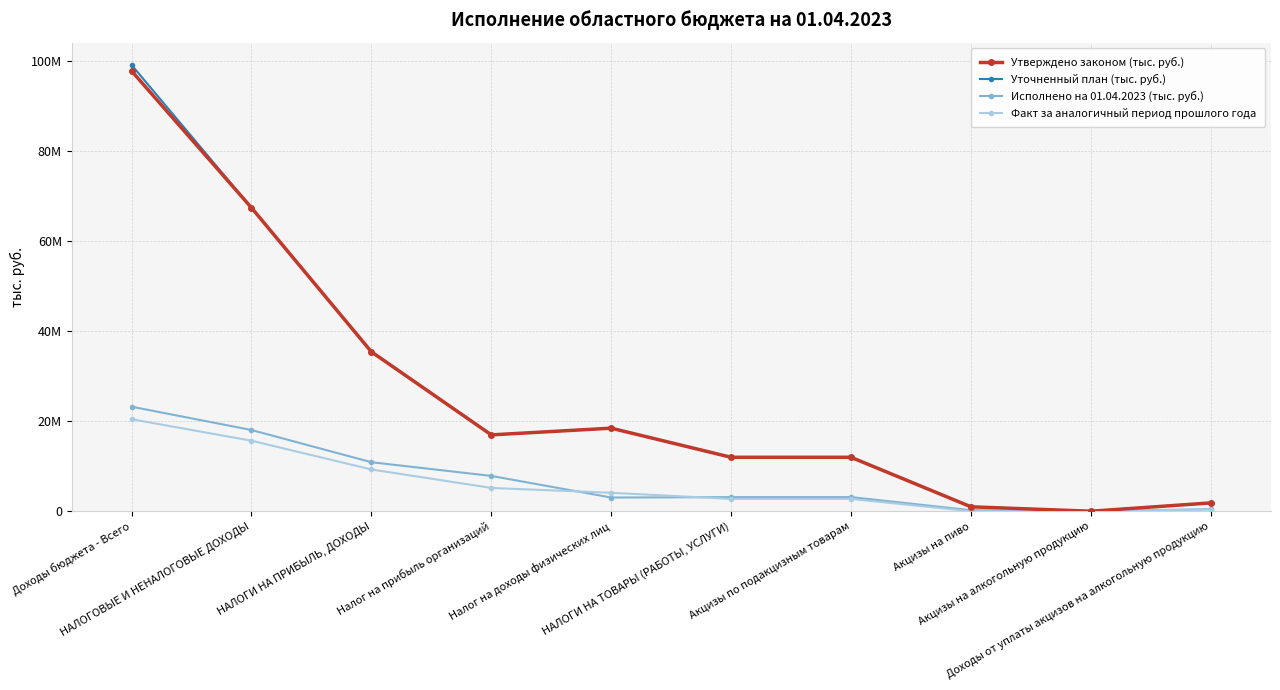

Reading left to right, transcribe all the data shown in this chart.

Утверждено законом (тыс. руб.): 97810421.0	67420440.4	35419334.0	16965073.0	18454261.0	11985417.8	11985417.8	988267.0	4297.0	1855091.0
Уточненный план (тыс. руб.): 99140928.6	67420440.4	35419334.0	16965073.0	18454261.0	11985417.8	11985417.8	988267.0	4297.0	1855091.0
Исполнено на 01.04.2023 (тыс. руб.): 23227749.4	18047548.4	10891571.0	7846792.3	3044778.8	3141157.0	3141157.0	228762.0	446.7	459719.2
Факт за аналогичный период прошлого года: 20442363.8	15668576.7	9284382.9	5181292.2	4103090.7	2740663.2	2740663.2	0.0	939.3	378970.4